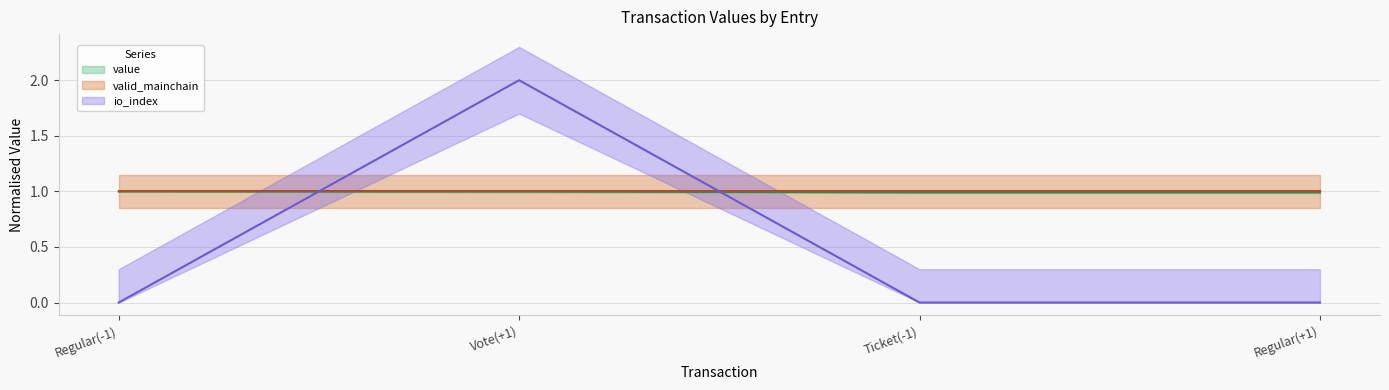

How many io_index values are between 0 and 2?

4